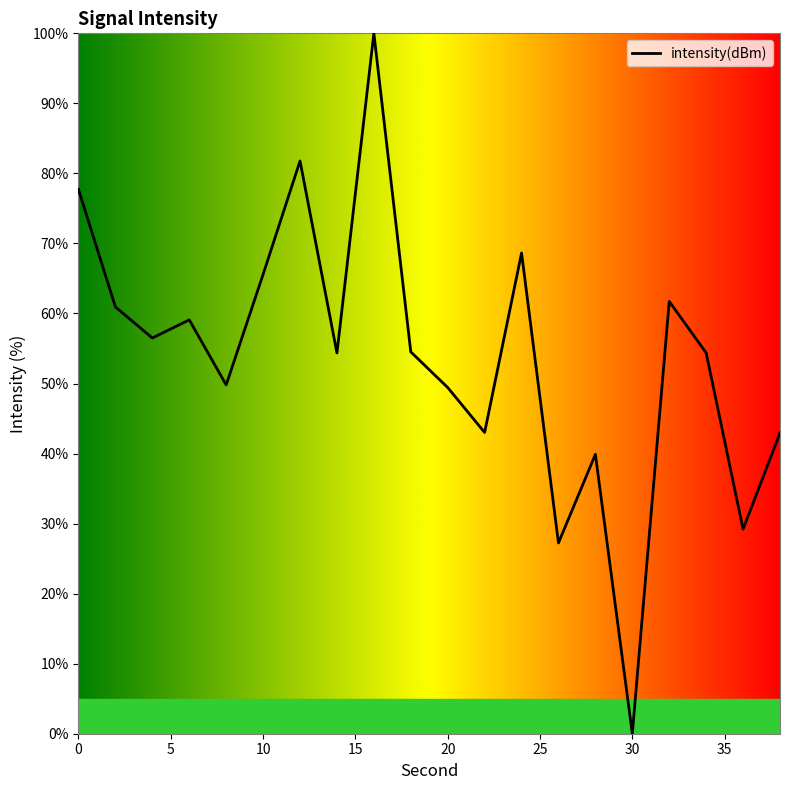

What is the maximum value shown in the chart?

100.0